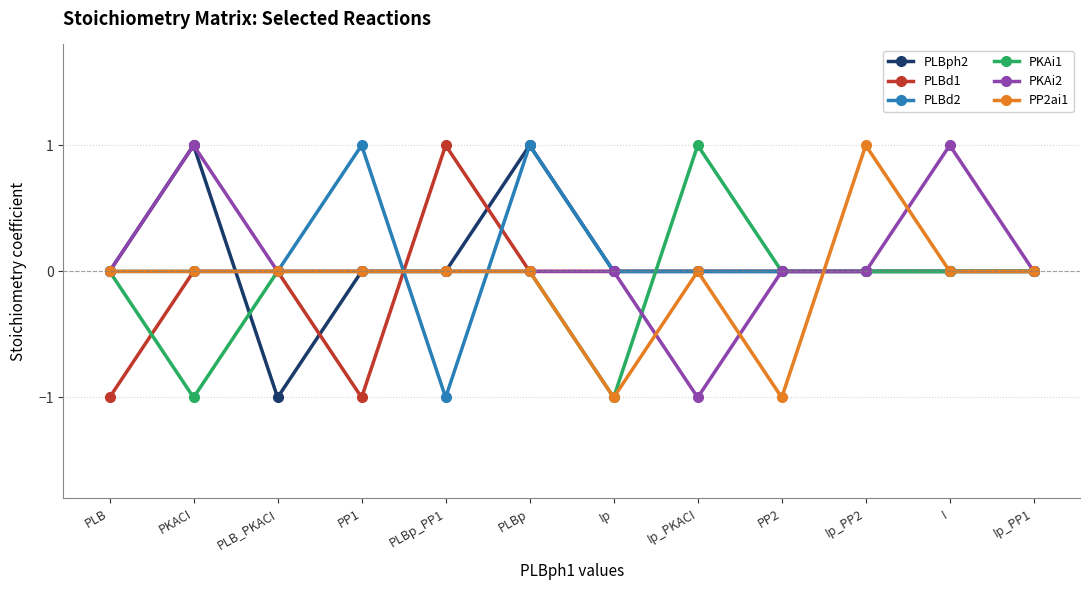

Which series changed the most between Ip and PP2?

PKAi1